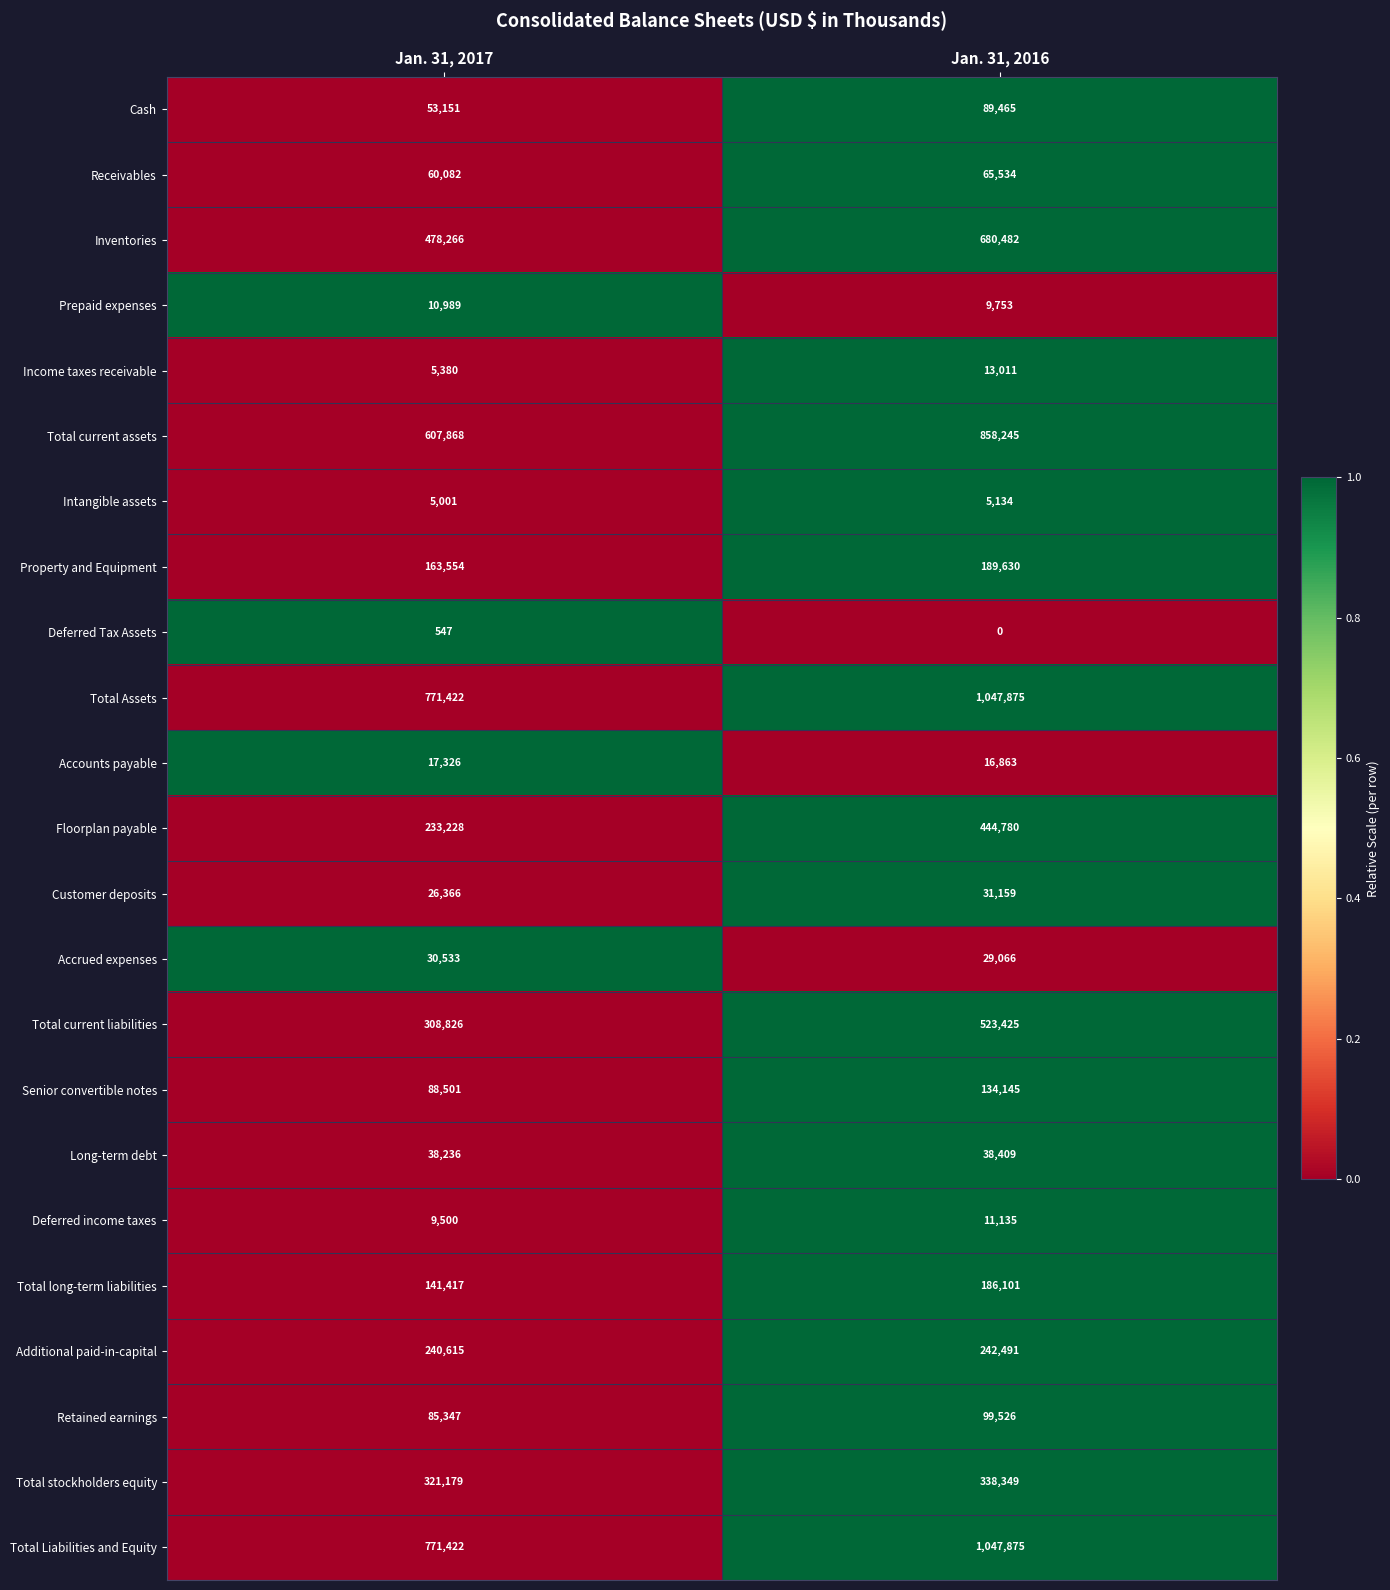

What is the total value across all series at Jan. 31, 2017?

4468756